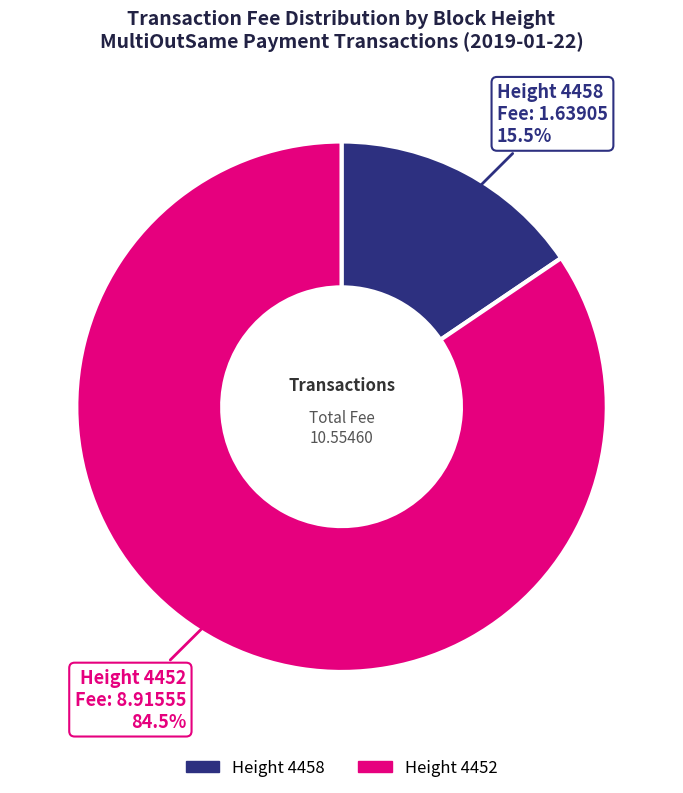

Does any single category account for the majority?

Yes